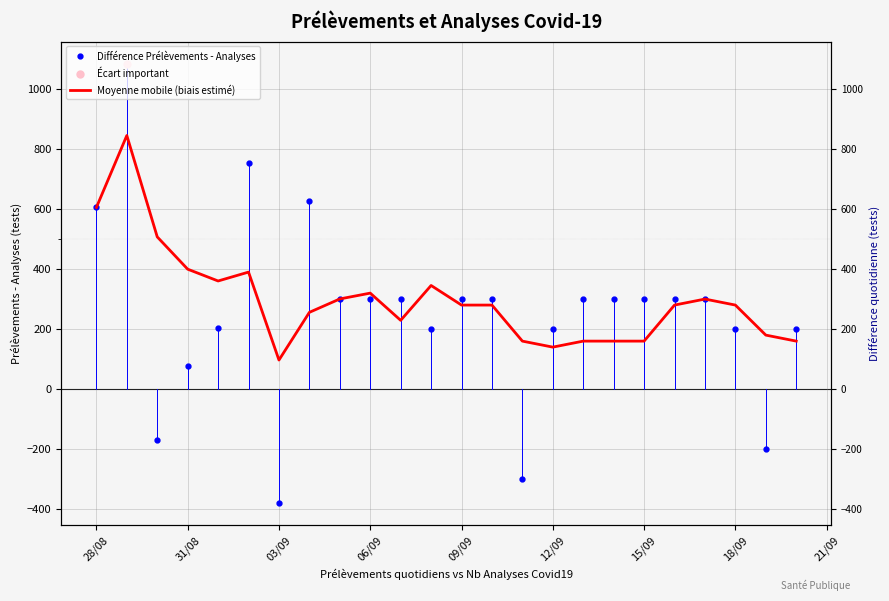

What is the minimum value for Différence Prélèvements - Analyses?

-380.0